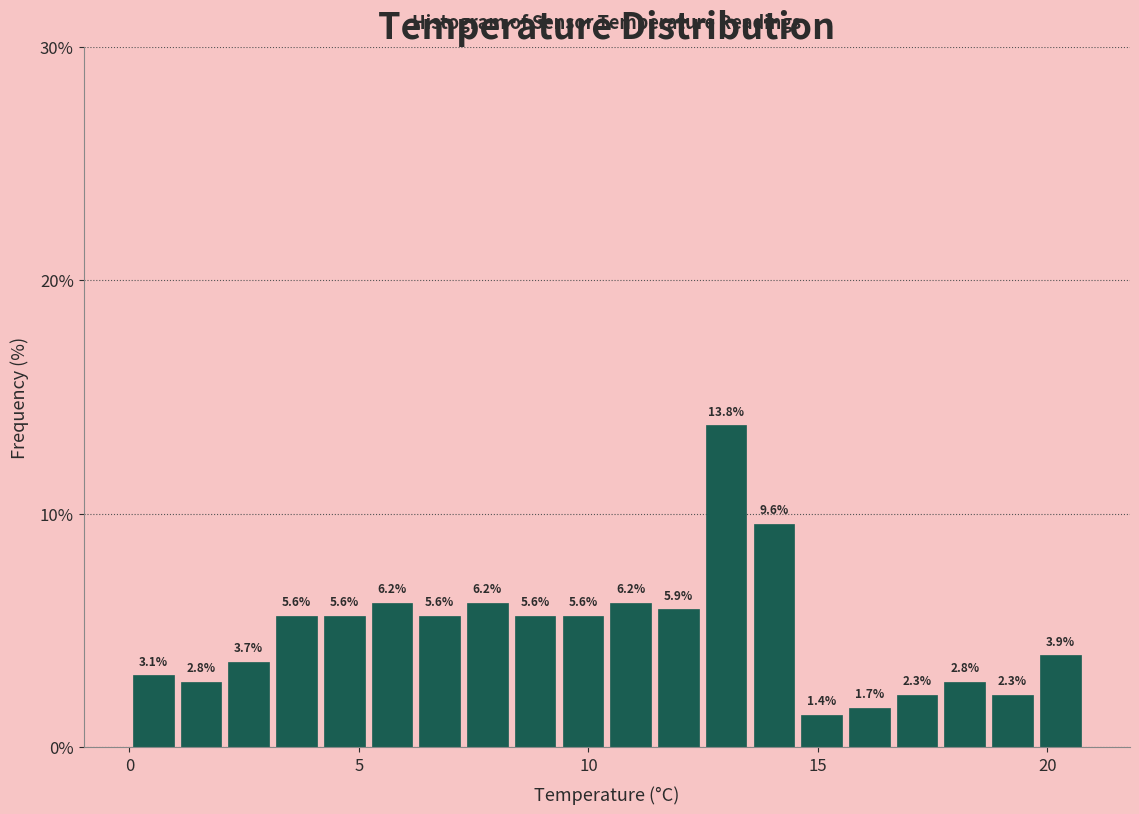

Read against the x-axis, roughly where is the centre of the tallest bar?

13.0